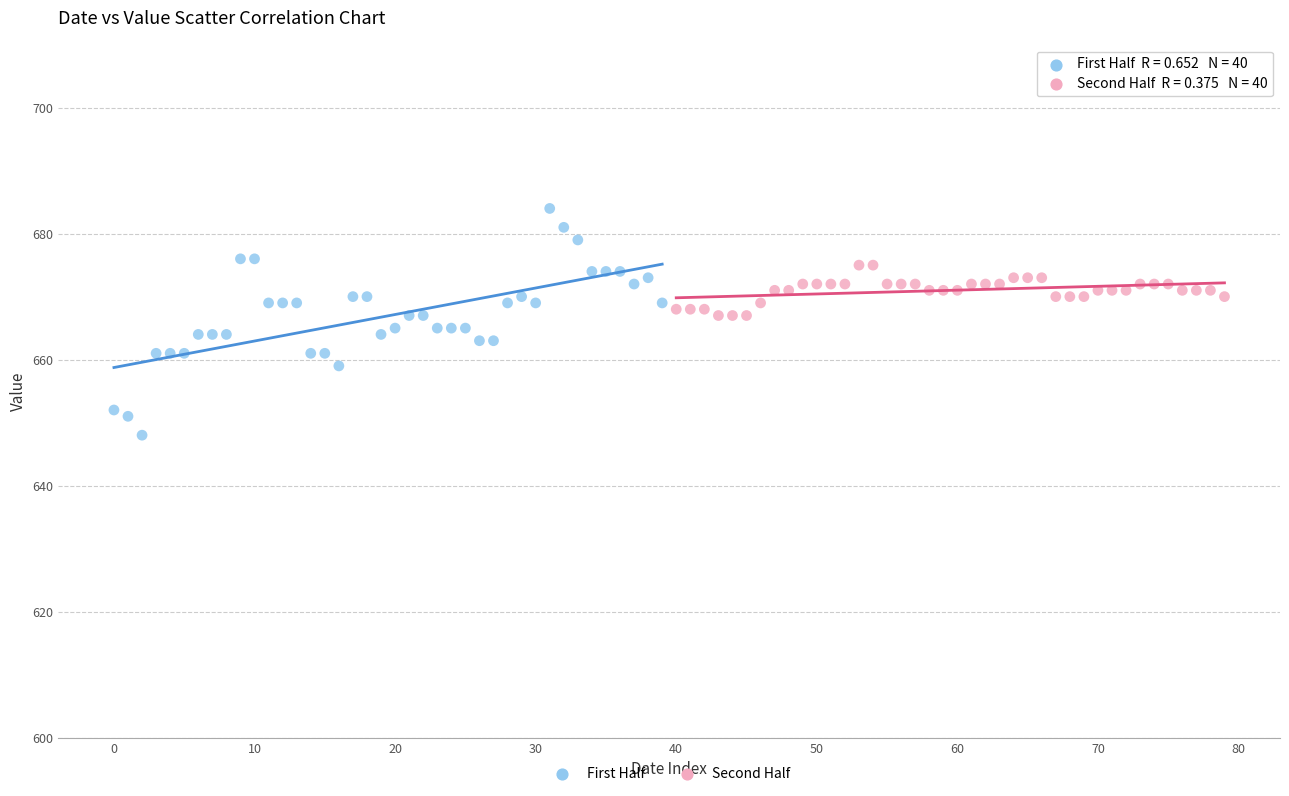

Which series reaches the maximum Y coordinate?

First Half